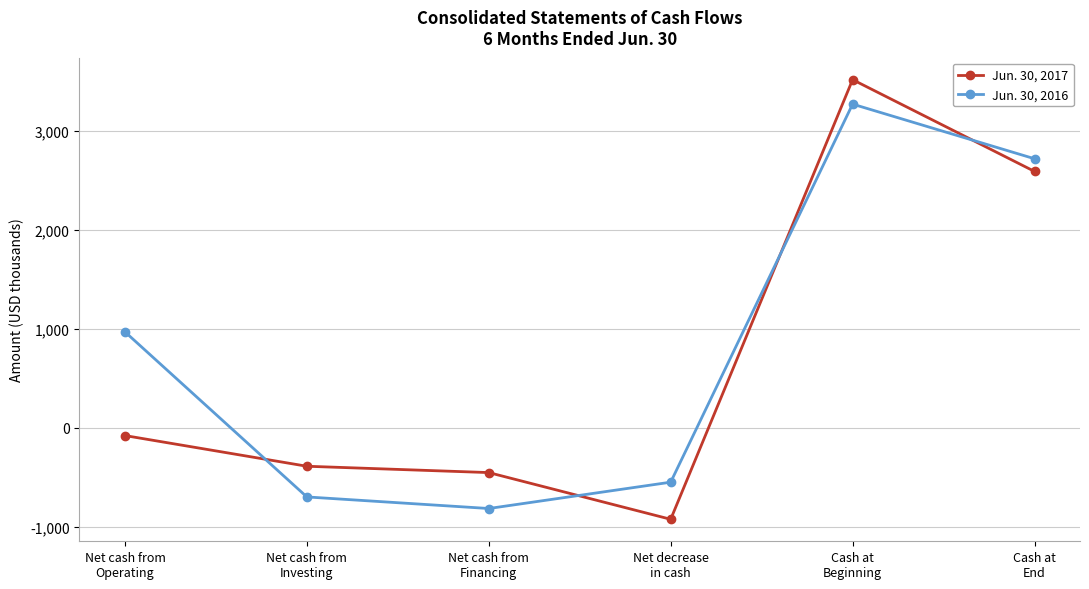

Reading right to left, transcribe all the data shown in this chart.

Jun. 30, 2017: 2588	3515	-927	-455	-391	-81
Jun. 30, 2016: 2716	3268	-552	-818	-701	967